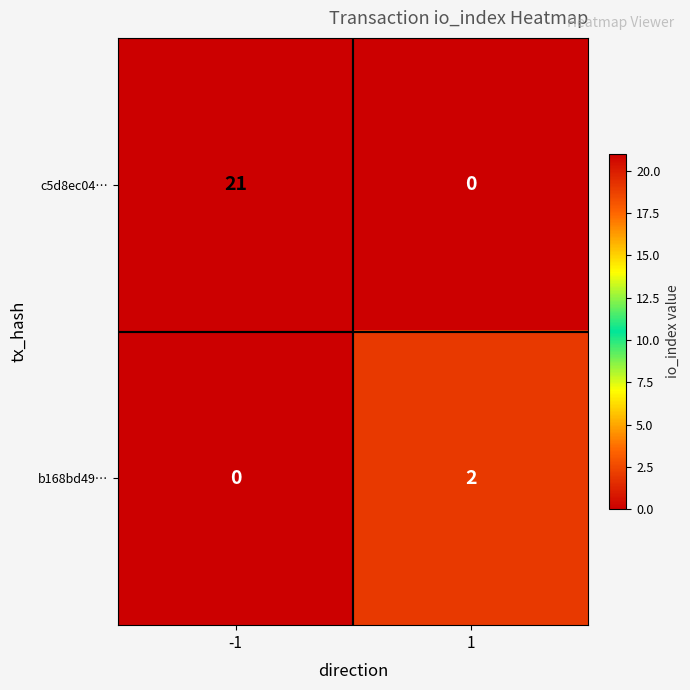

Rank the series at 1 from lowest to highest value.

c5d8ec04…, b168bd49…